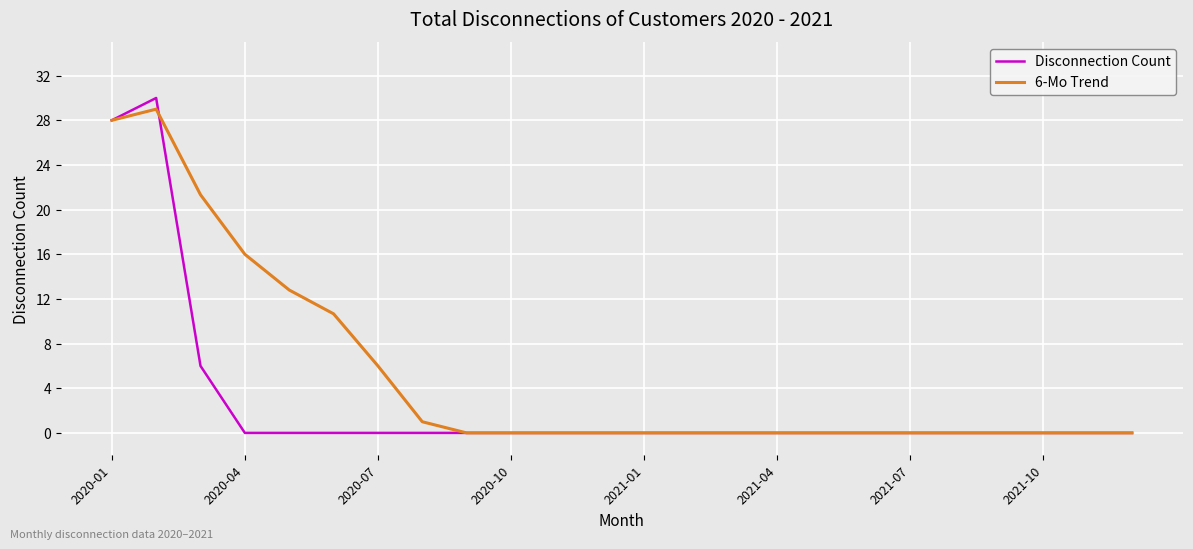

In 6-Mo Trend, how many points are higher than both neighbors (excluding endpoints)?

1